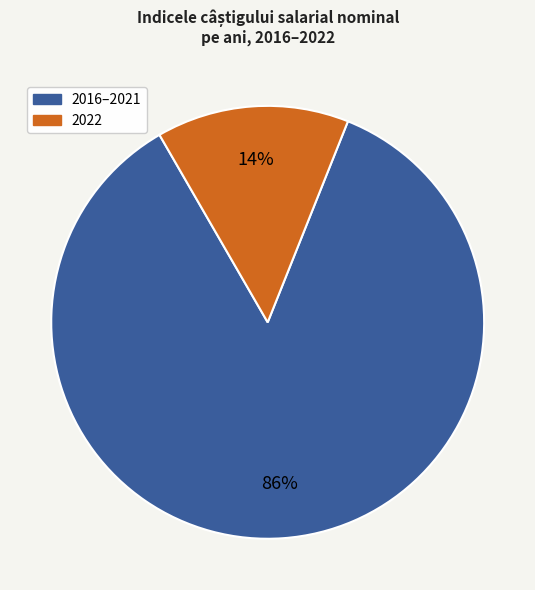

To the nearest percent, what is the average slice percentage?

50%